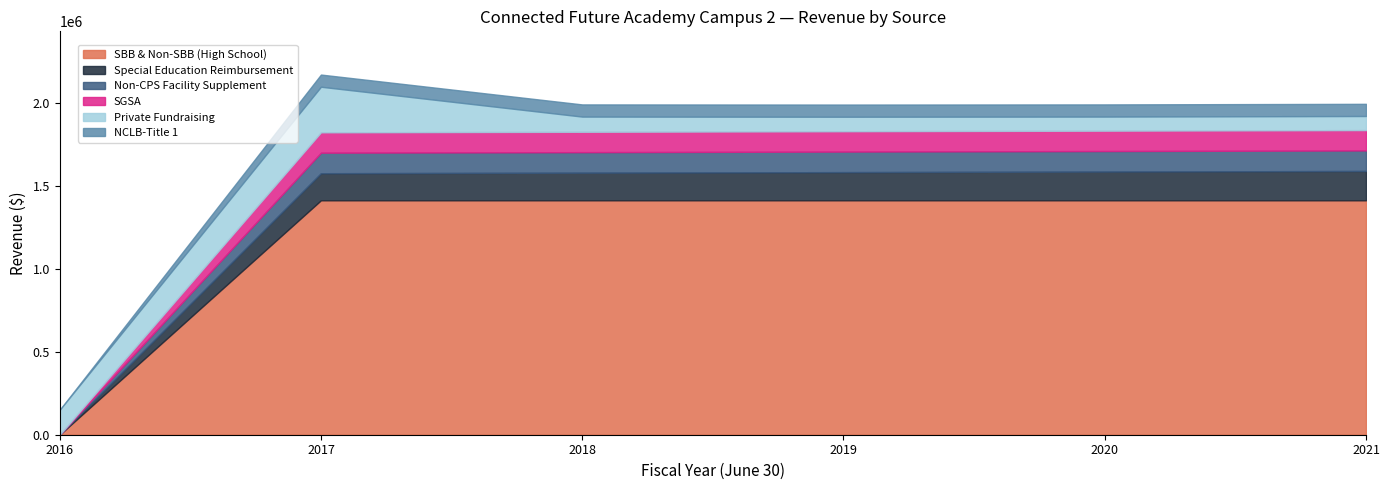

What is the average value of the SBB & Non-SBB (High School) series?

1177901.3